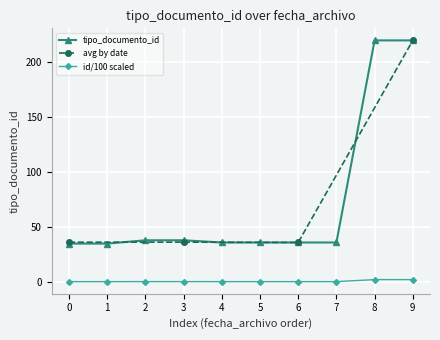

What is the minimum value for tipo_documento_id?

35.0